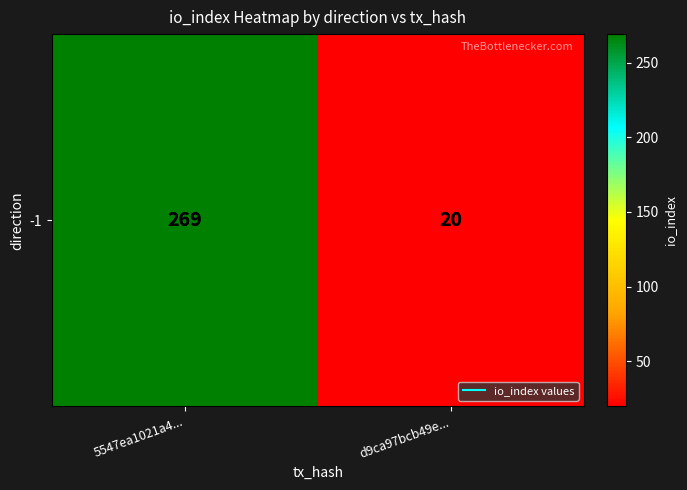

How many series are shown in this chart?

1